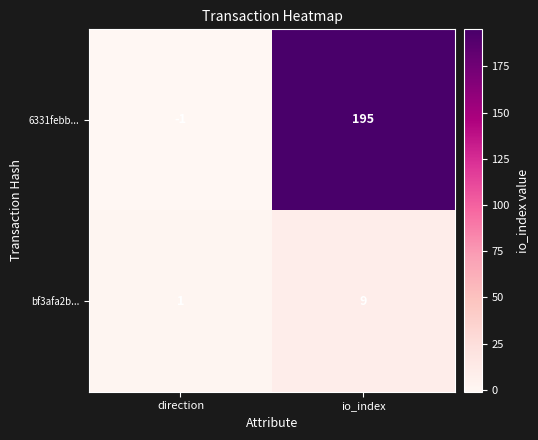

How many data points does each series have?

2